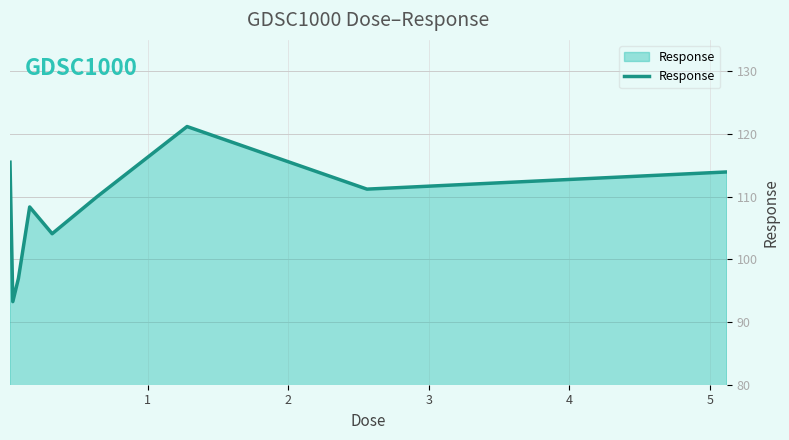

What is the difference between the maximum and minimum values?

27.9